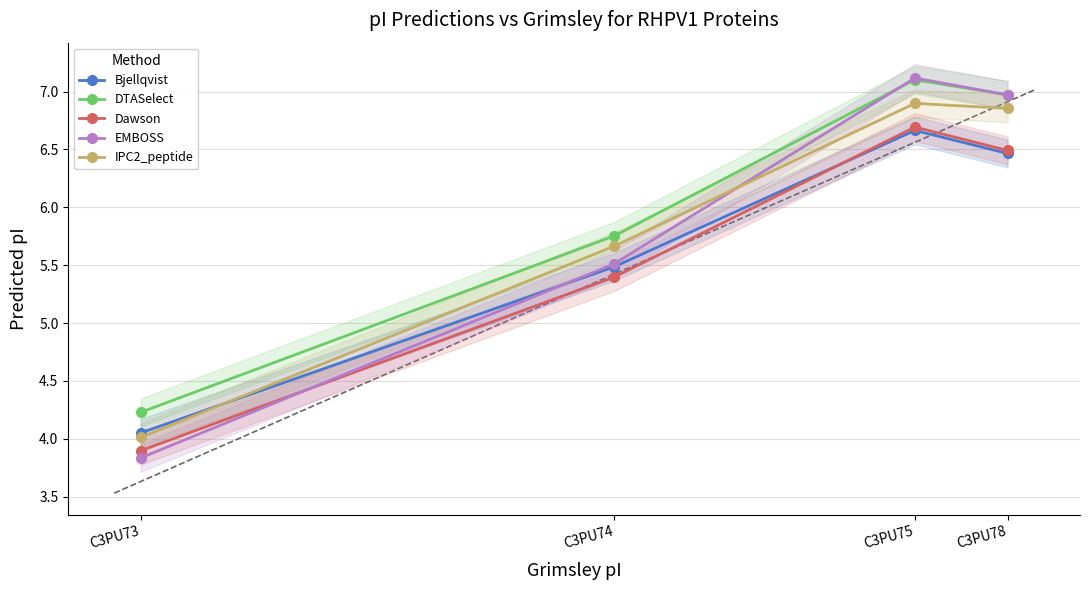

True or false: Bjellqvist has more than 2 interior local peaks.

False